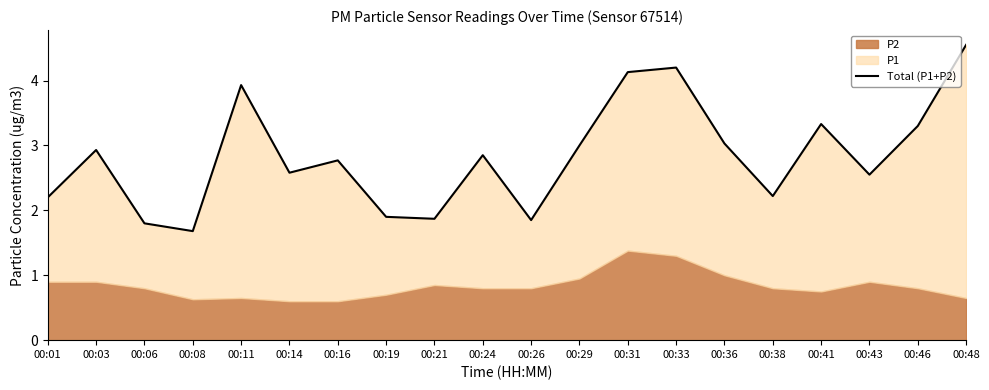

How many values are below 2?

5